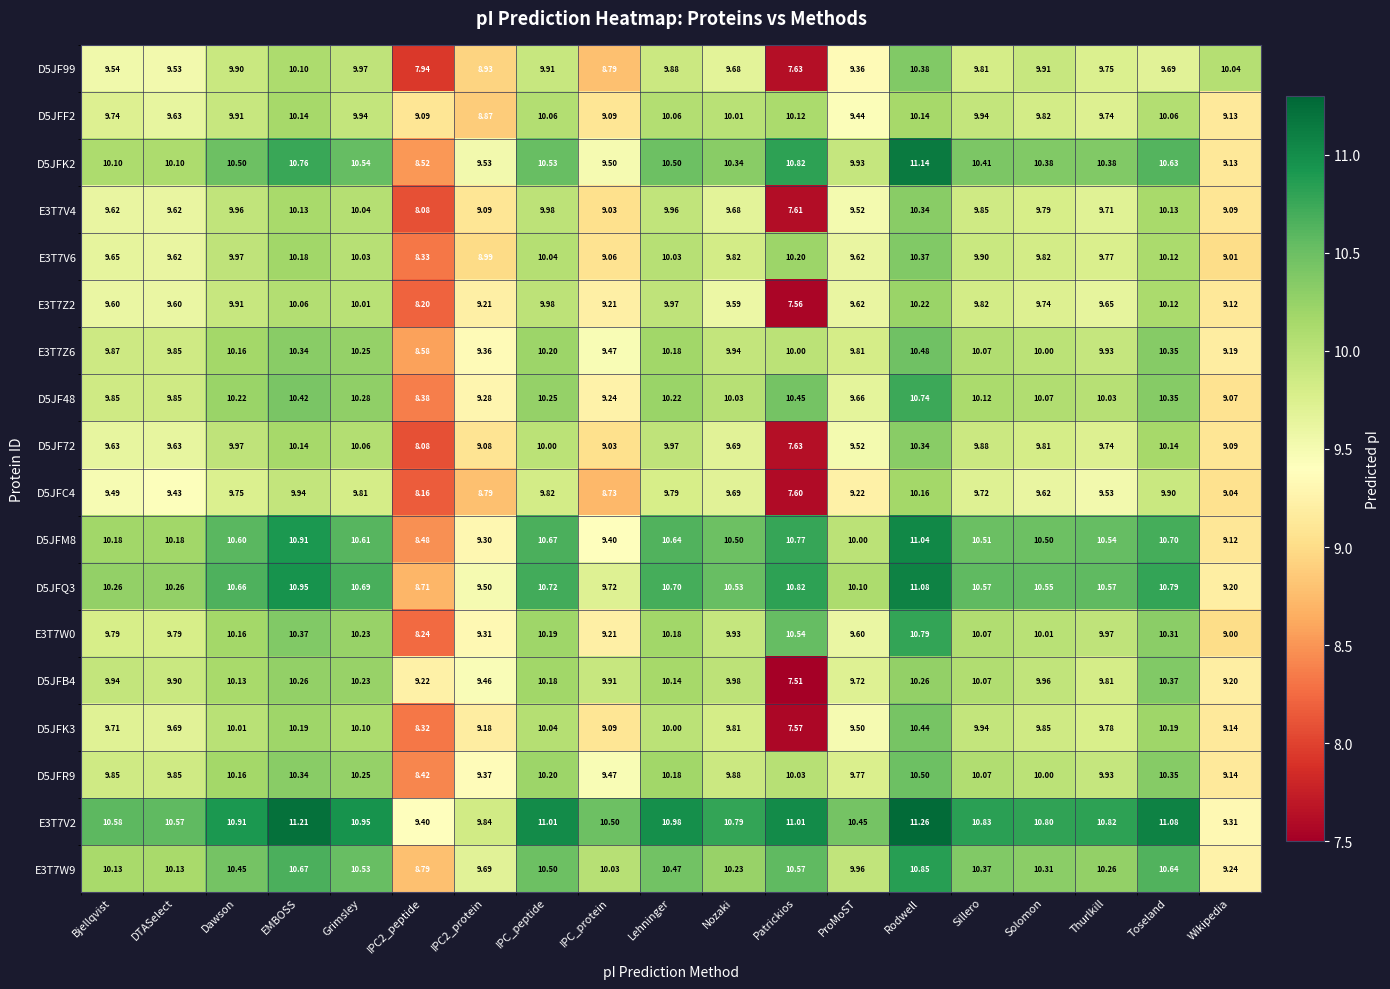

What is the spread (max minus min) of values at EMBOSS?

1.3